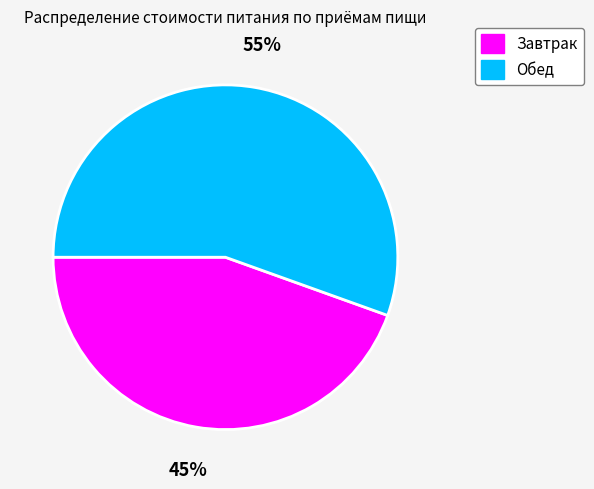

How many segments does this pie chart have?

2